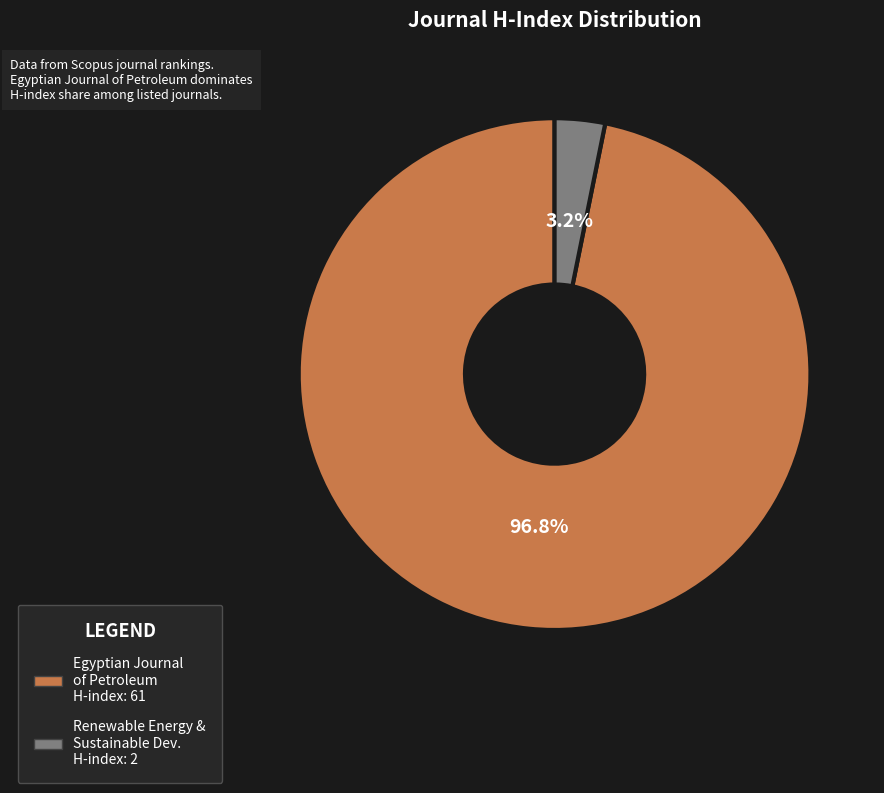

Does any single category account for the majority?

Yes